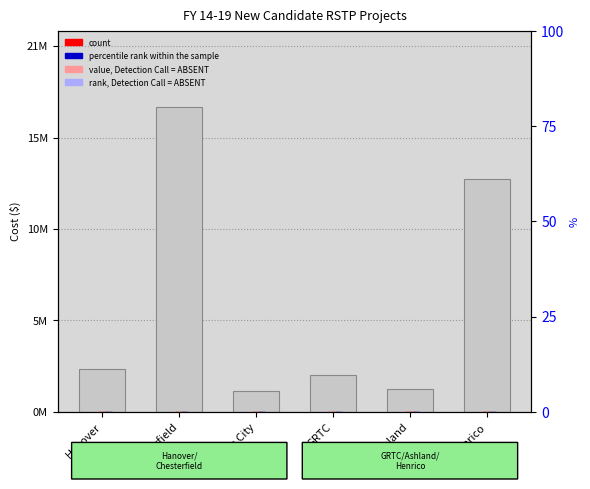

Are the bars grouped side by side (vs. stacked)?

Yes